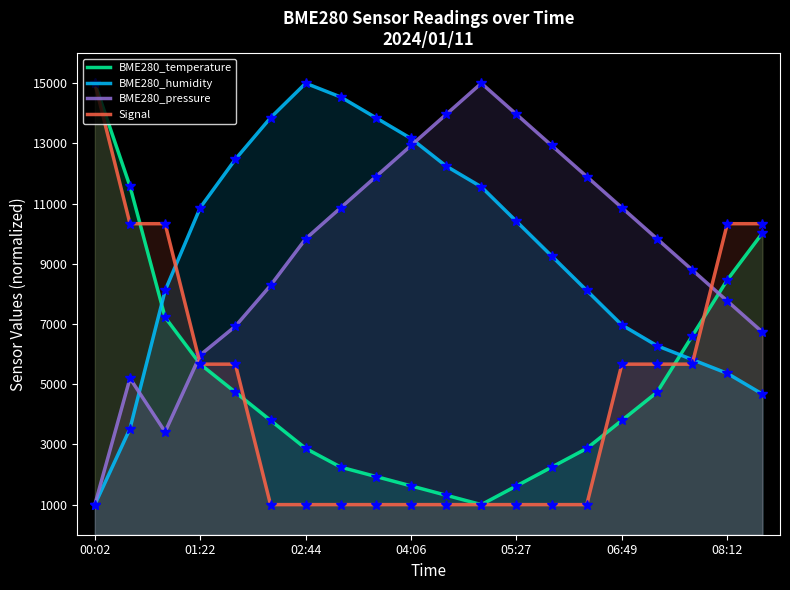

What is the sum of all BME280_pressure values?

188082.7